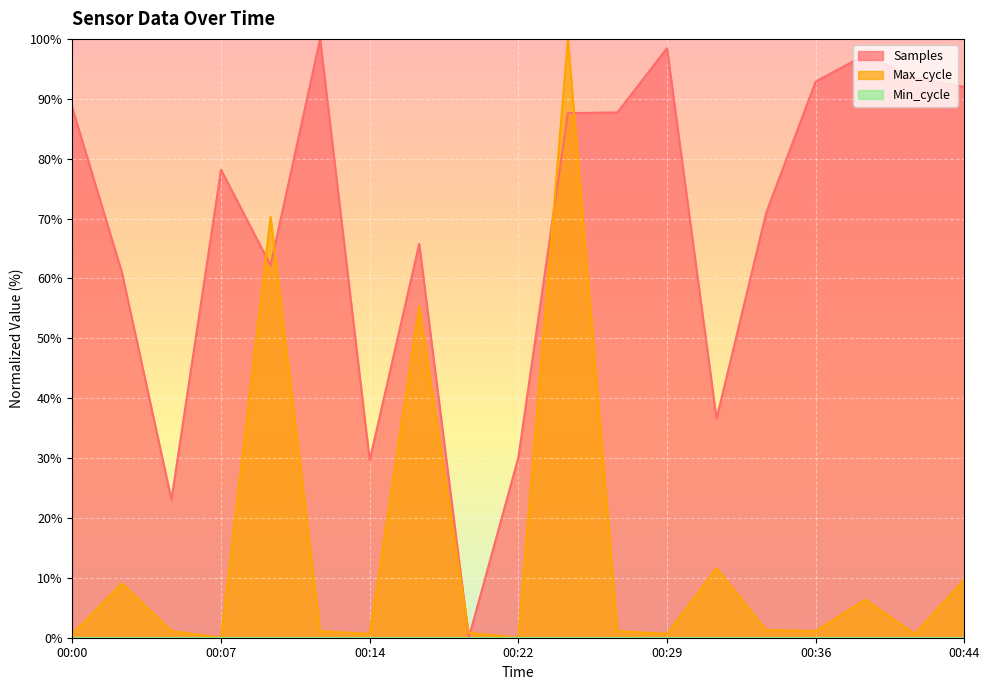

Is the value of Max_cycle at 00:12 greater than the value of Samples at 00:26?

No